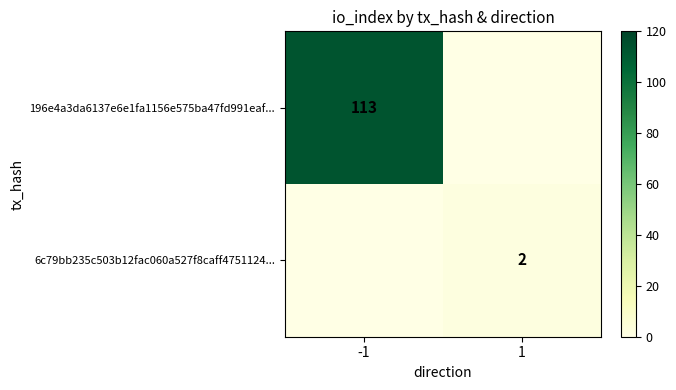

Is the value of 196e4a3da6137e6e1fa1156e575ba47fd991eaf... at -1 greater than the value of 6c79bb235c503b12fac060a527f8caff4751124... at 1?

Yes